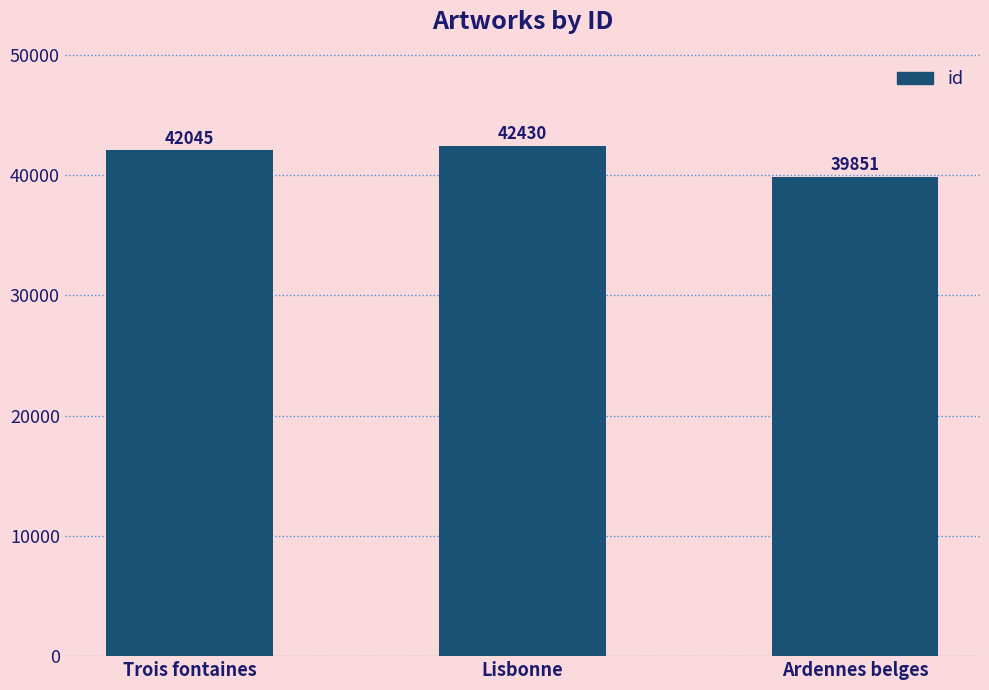

Where is the data nearest to the value 41140?

Trois fontaines